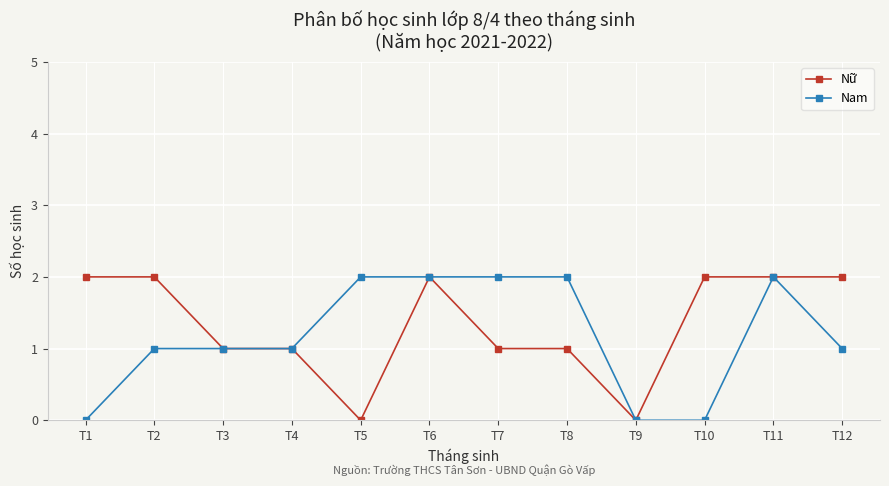

True or false: Nam has more than 0 interior local peaks.

True